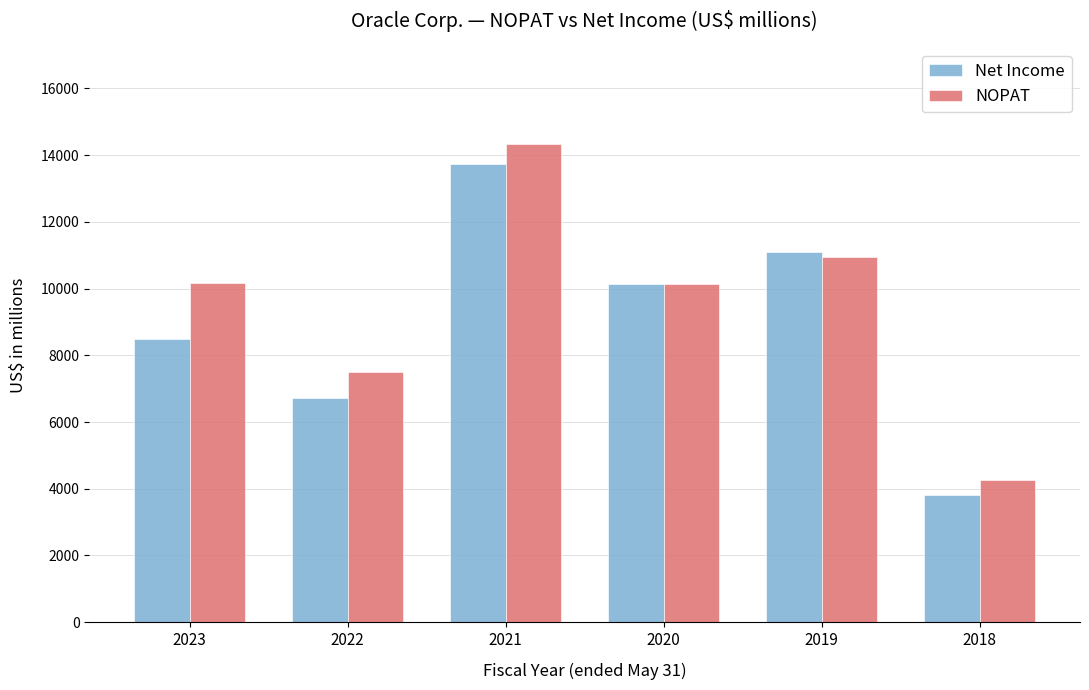

What value does the Net Income series have at 2021?

13746